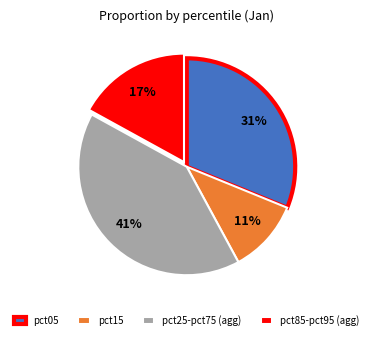

Which has a higher value, pct25-pct75 (agg) or pct05?

pct25-pct75 (agg)